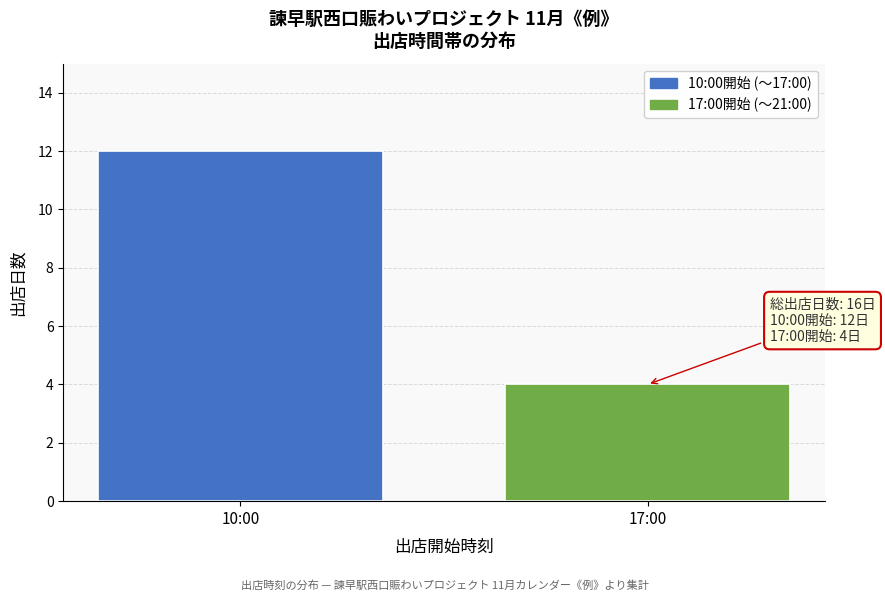

Reading left to right, extract all data points from this chart.

10:00=12	17:00=4